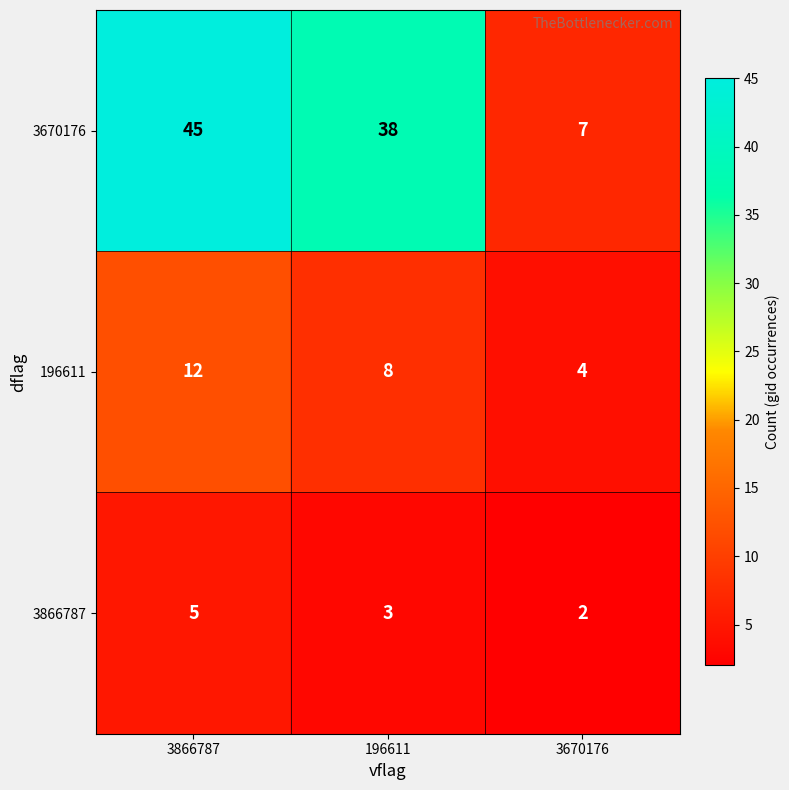

Which series has the largest total across all categories?

3670176